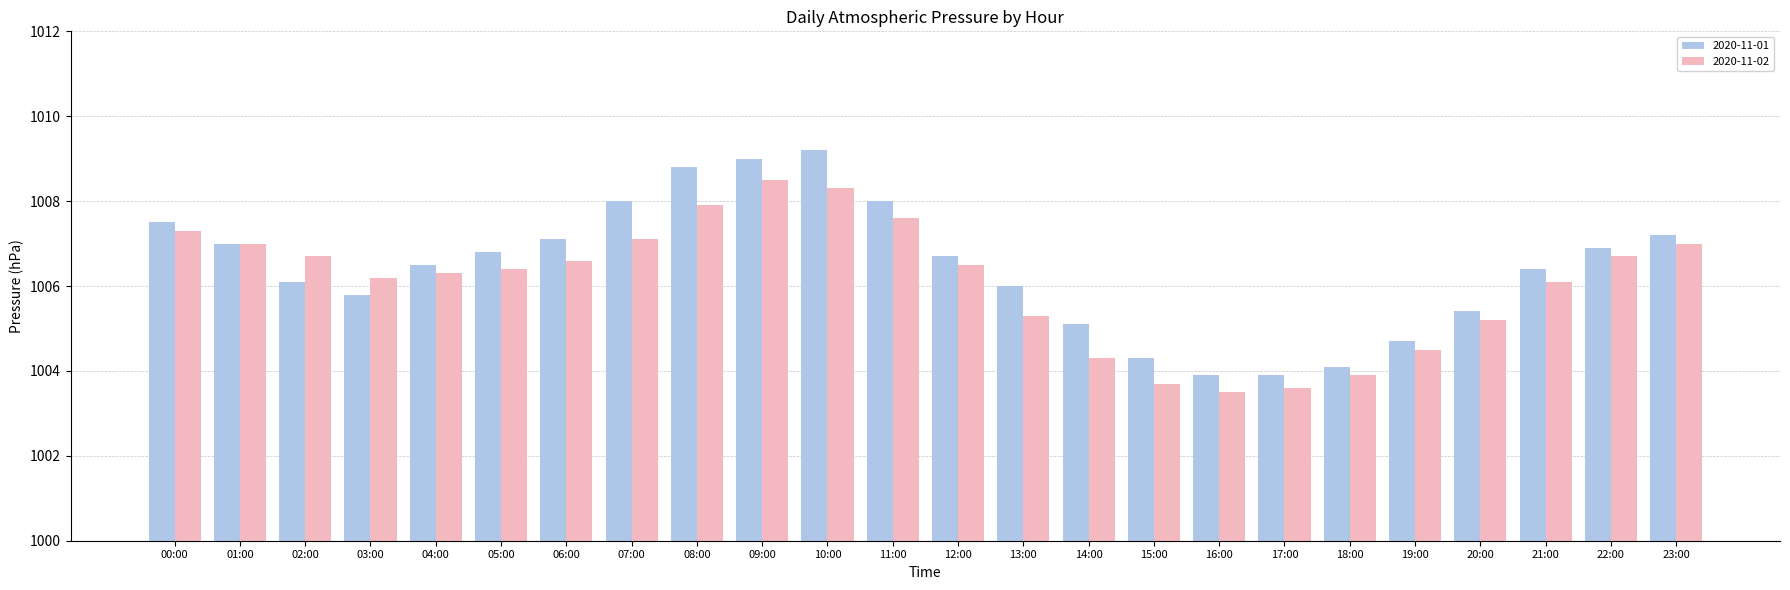

Does the chart contain any negative values?

No